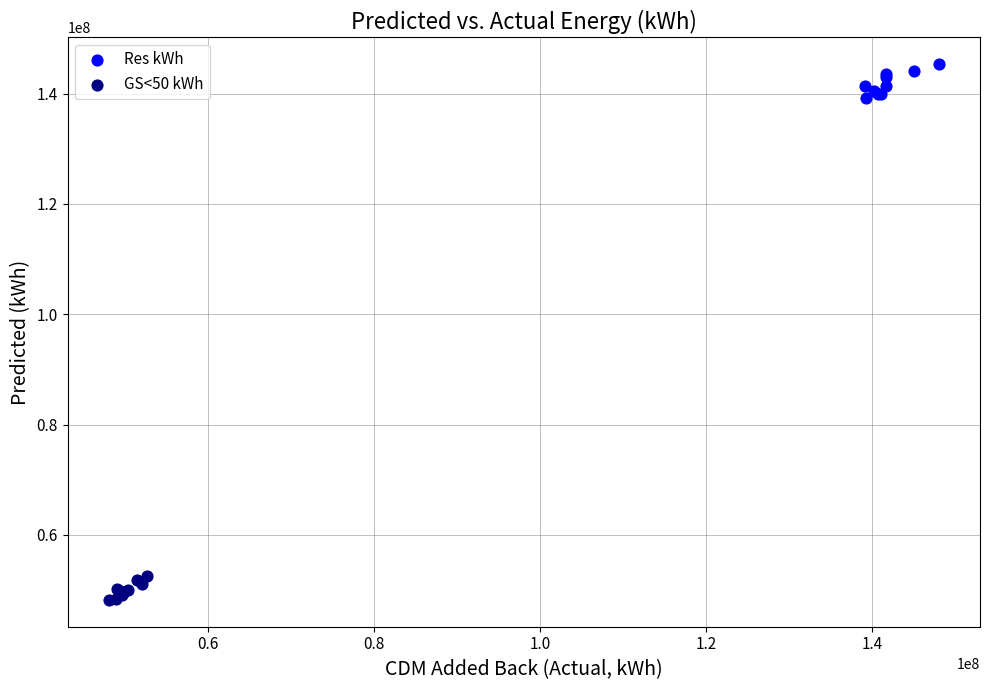

Which series reaches the maximum Y coordinate?

Res kWh